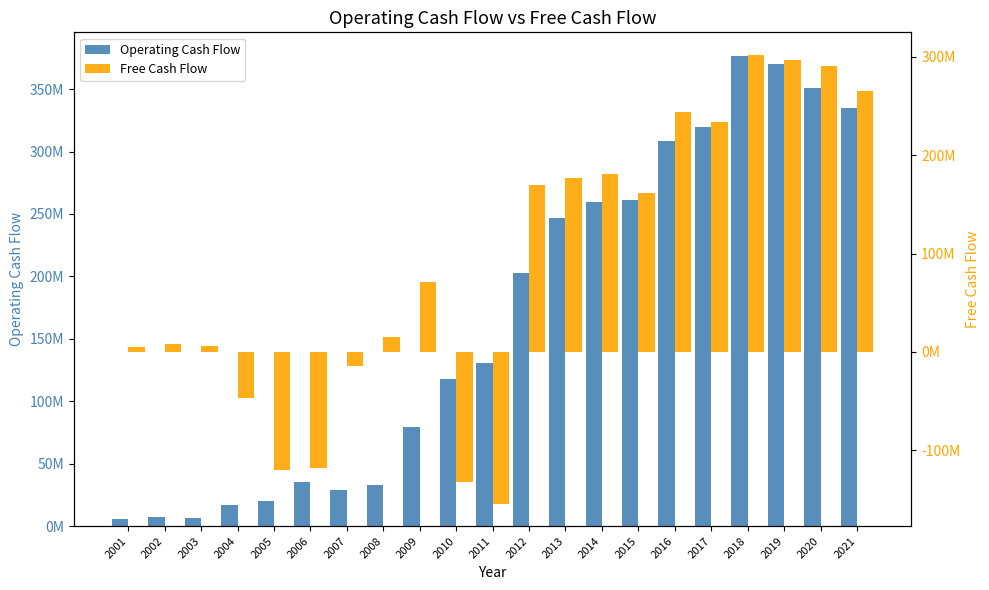

Is it true that Operating Cash Flow equals 28491325 at 2005?

False